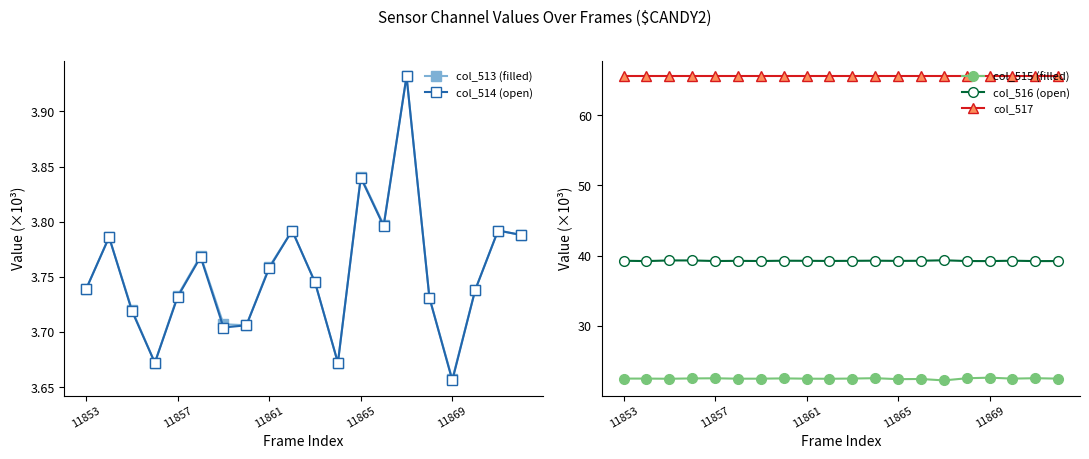

How many col_513 (filled) values are between 3 and 4?

20